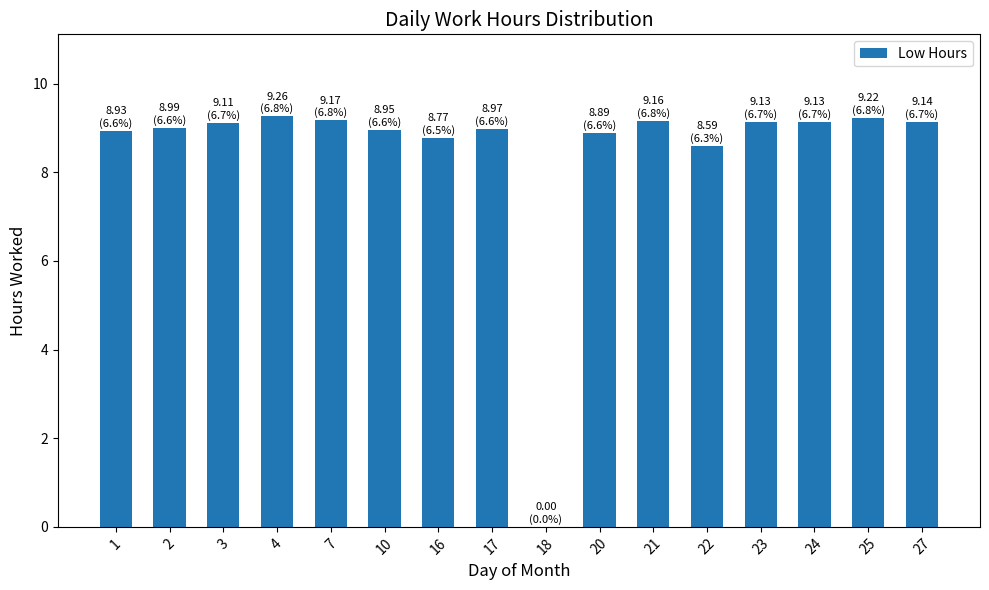

Approximately how many times larger is the value at 4 compared to 22?

1.1